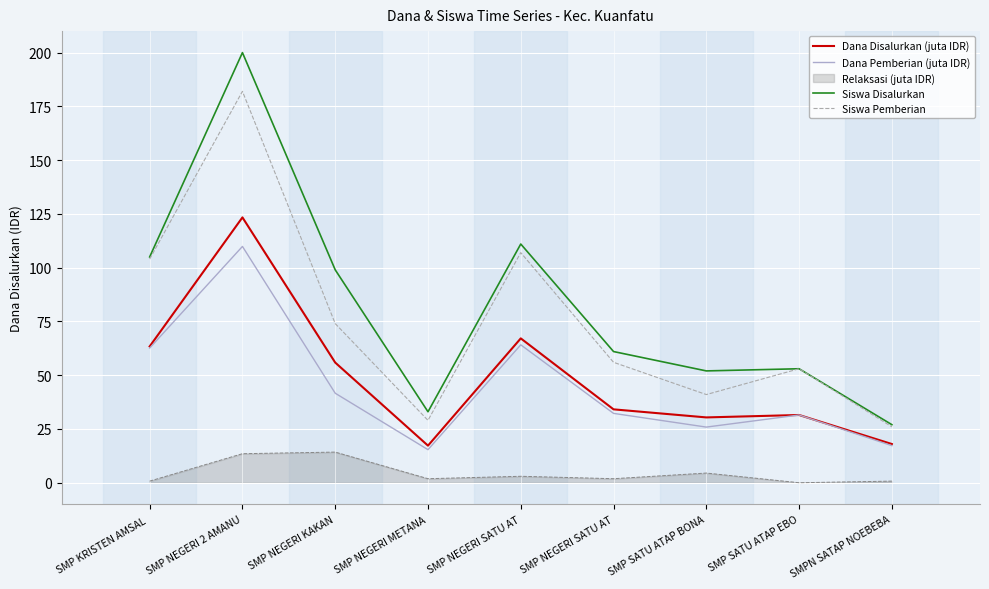

What is the sum of the Dana Pemberian (juta IDR) values at SMP NEGERI SATU AT and SMP NEGERI METANA?

79.5